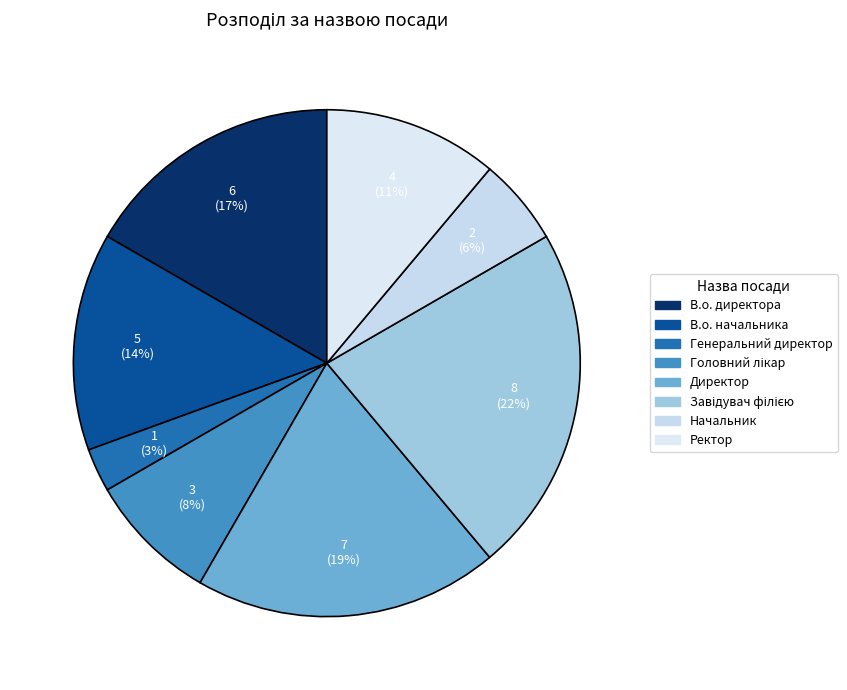

How many slices are in this pie chart?

8